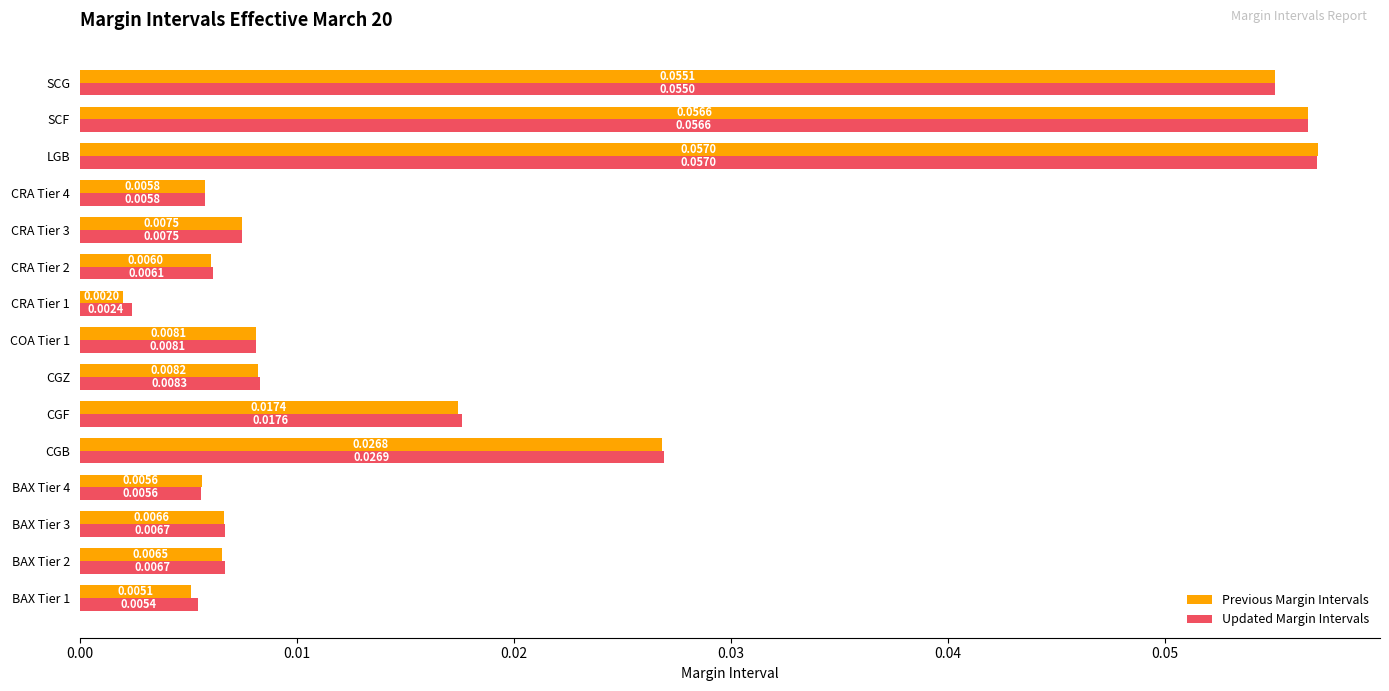

Where is Previous Margin Intervals nearest to the value 0?

CRA Tier 1